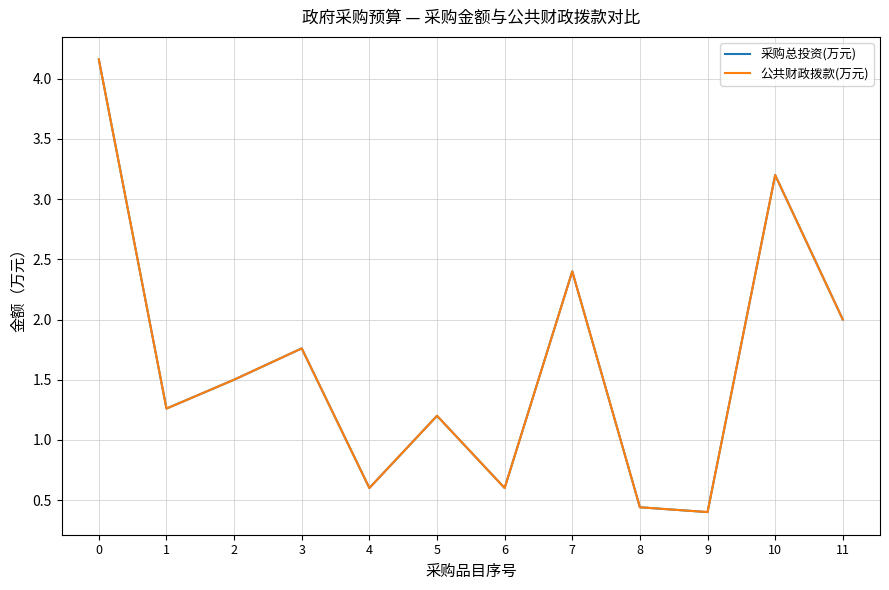

True or false: 公共财政拨款(万元) and 采购总投资(万元) cross at least once.

False